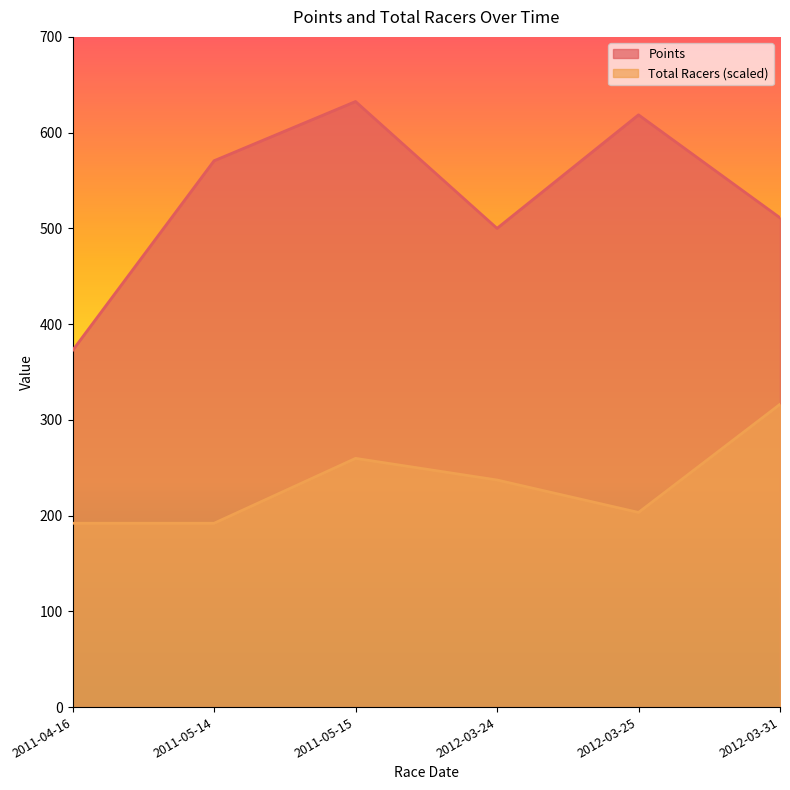

Does the chart have visible grid lines?

No